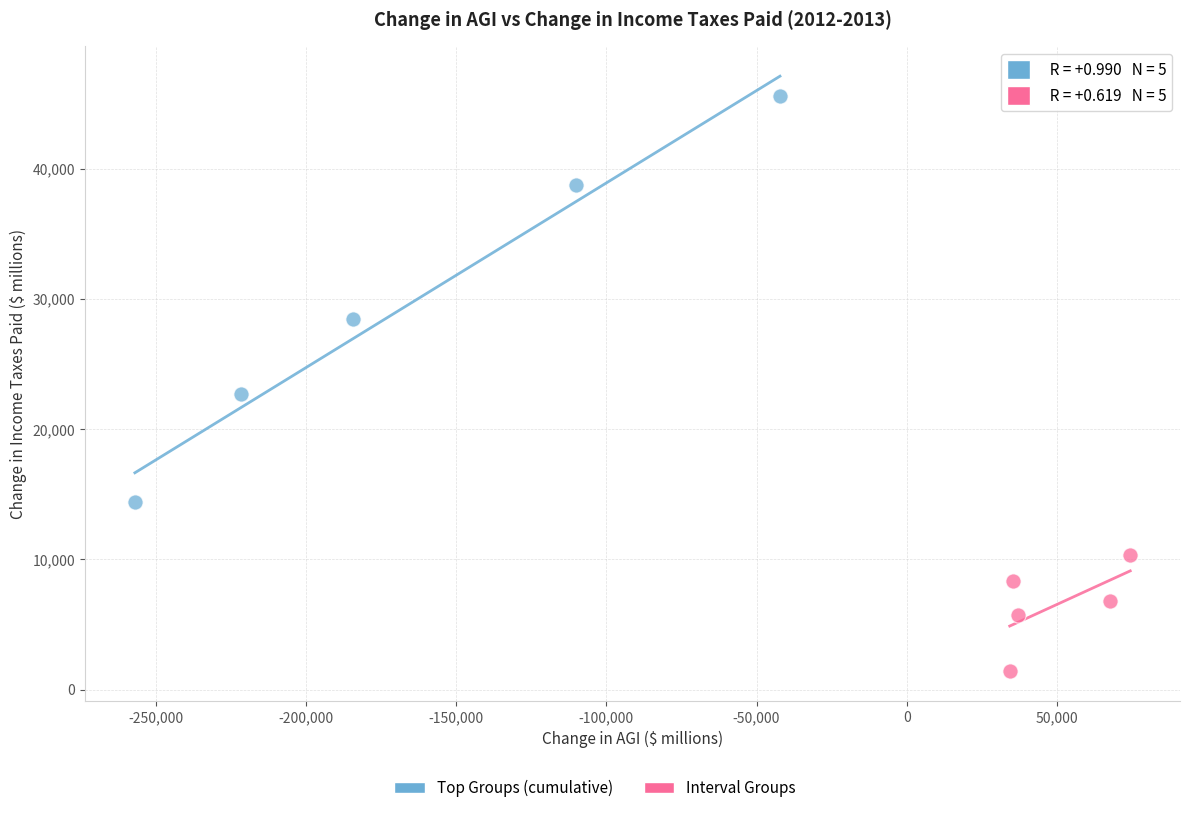

Which series reaches the maximum Y coordinate?

Top Groups (cumulative)